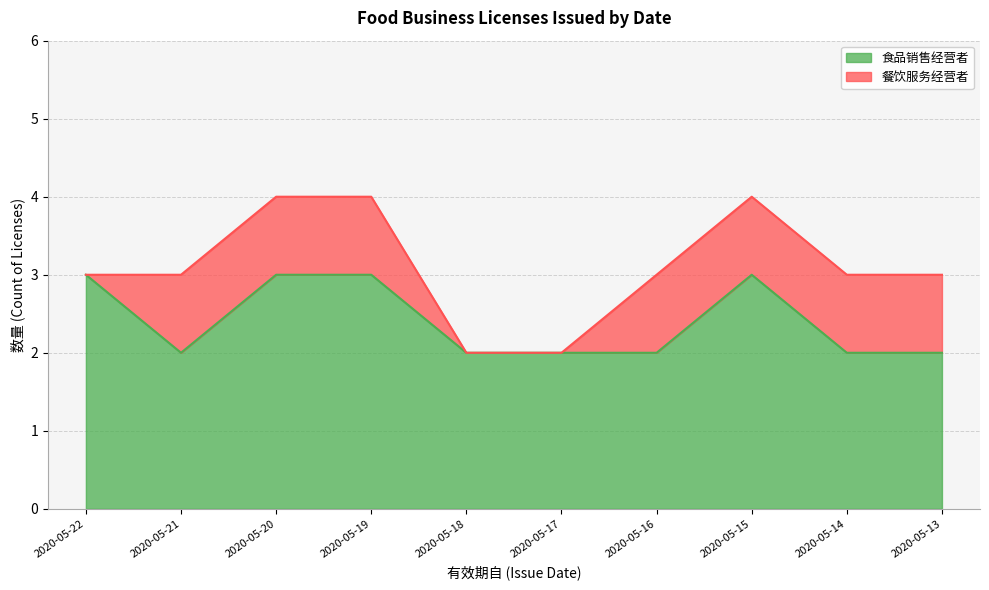

Reading left to right, list all the values displayed in this chart.

3	2	3	3	2	2	2	3	2	2